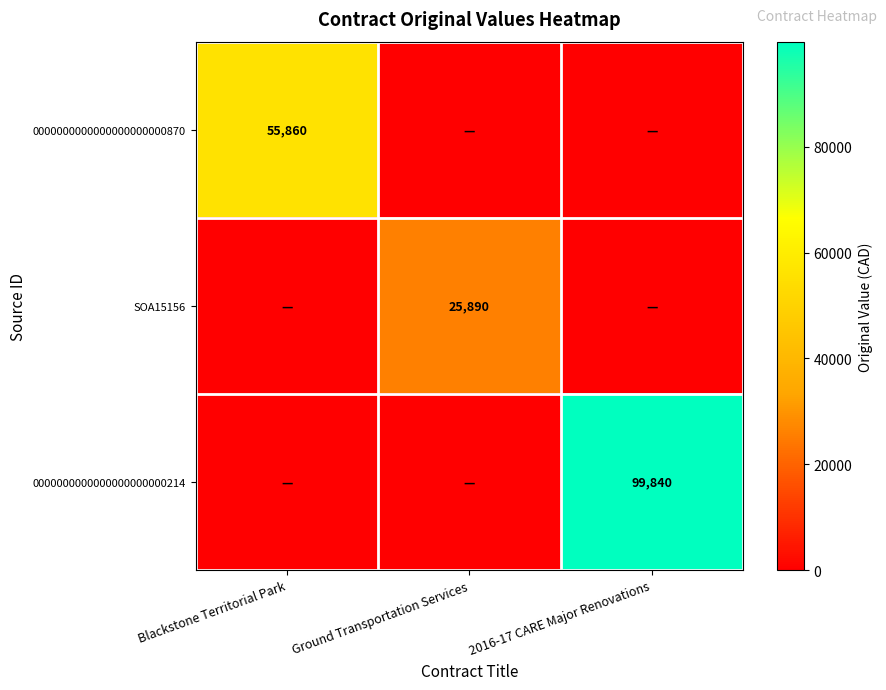

Is it true that 0000000000000000000000870 equals 89568 at Blackstone Territorial Park?

False